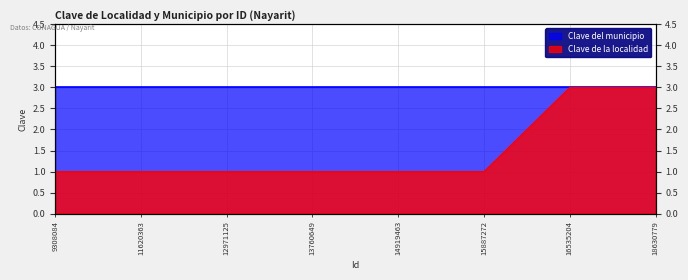

What is the difference between the maximum and minimum values?

2